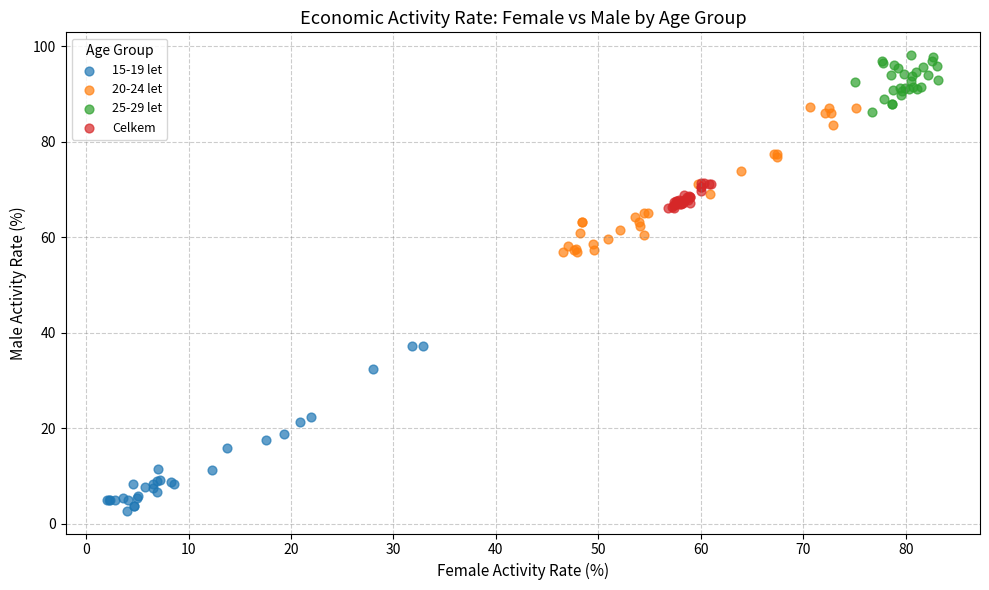

Which series reaches the maximum Y coordinate?

25-29 let